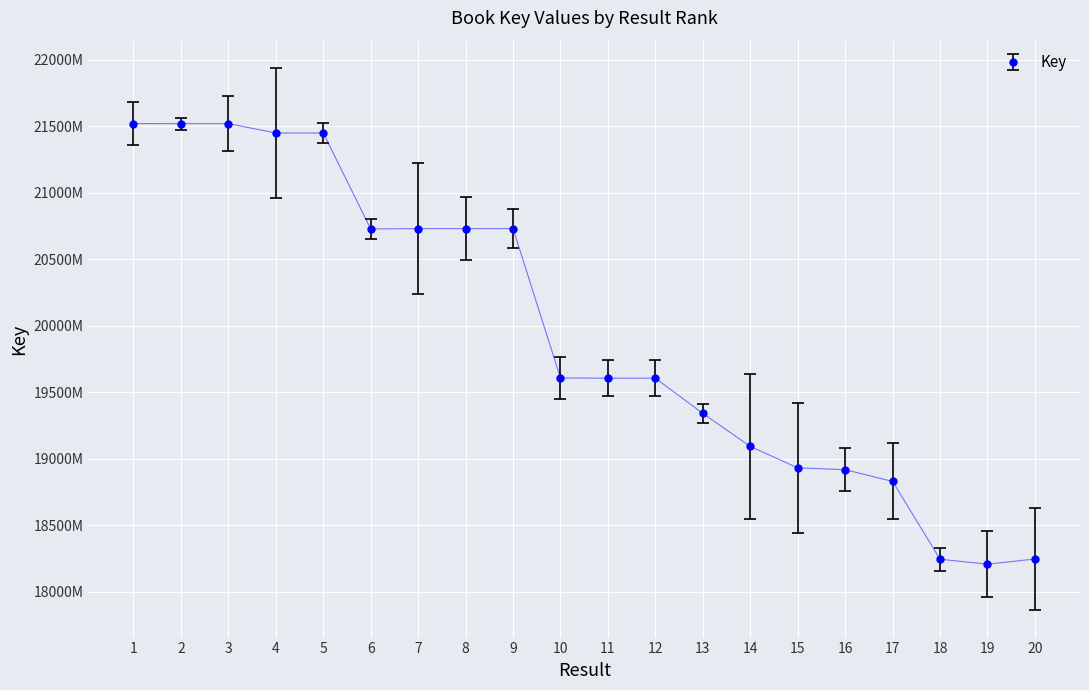

What is the difference between the maximum and second lowest values?

32753369